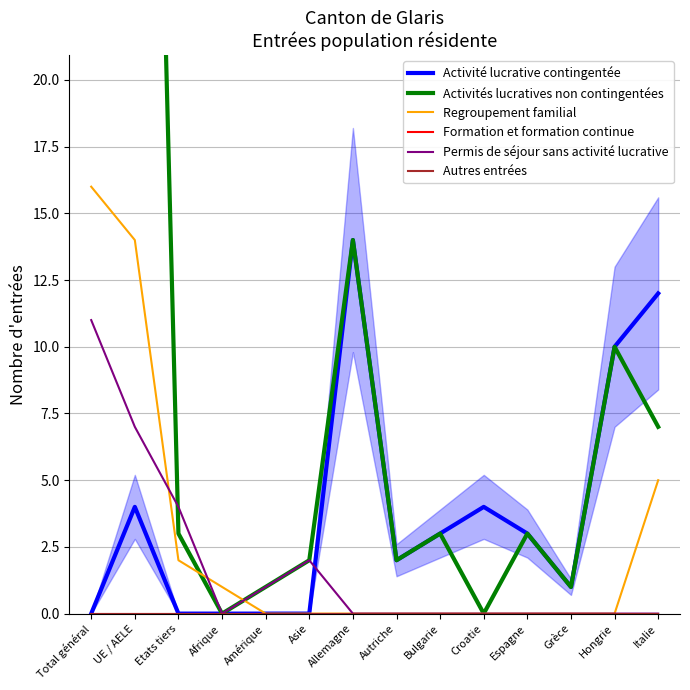

Where is the first local maximum for Activités lucratives non contingentées?

Allemagne